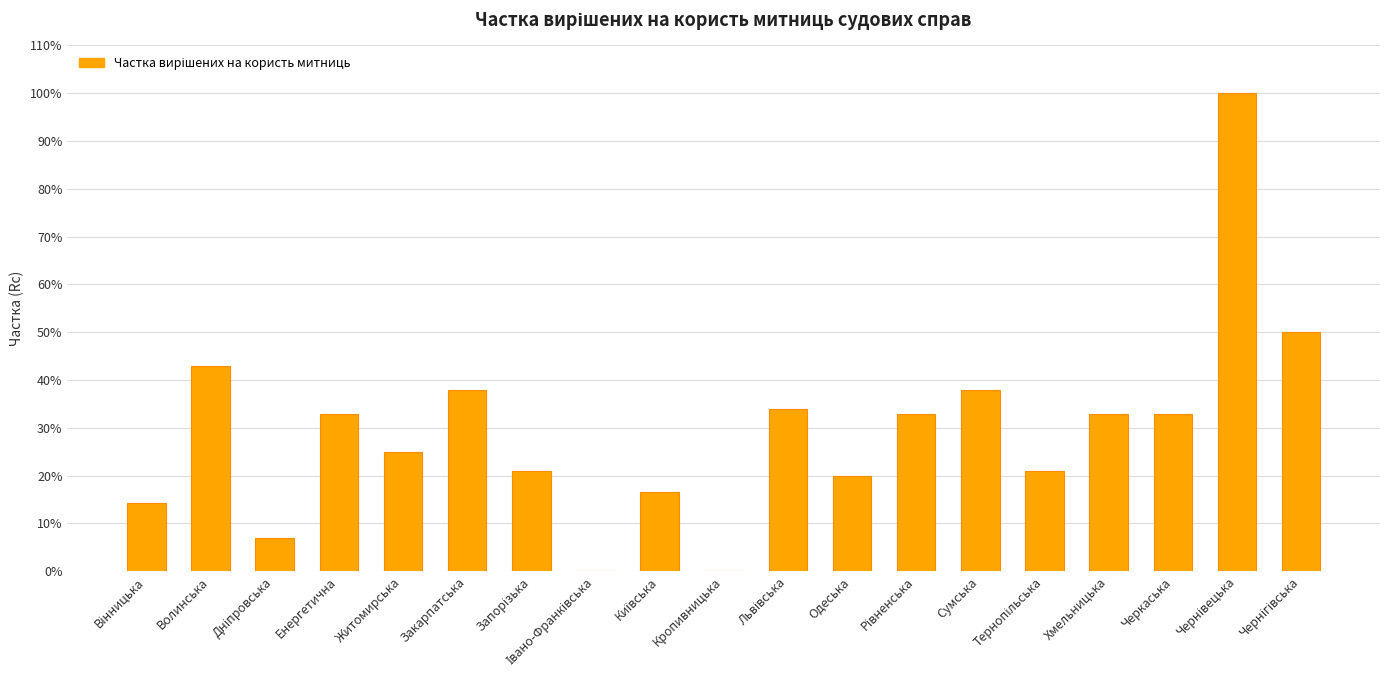

What is the change in value from Київська to Хмельницька?

+0.2